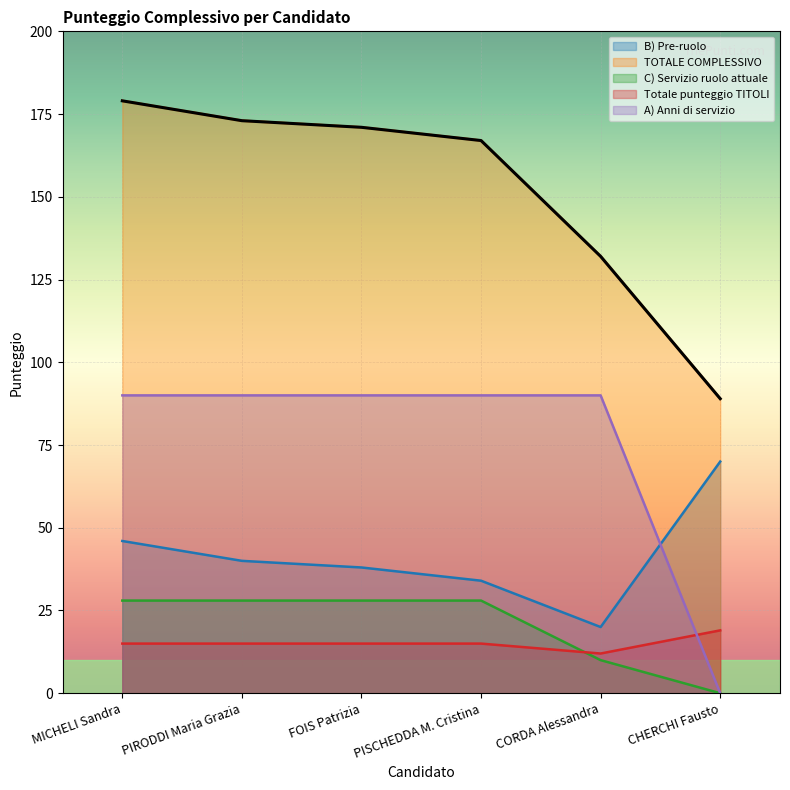

What position from the left is PISCHEDDA M. Cristina?

4